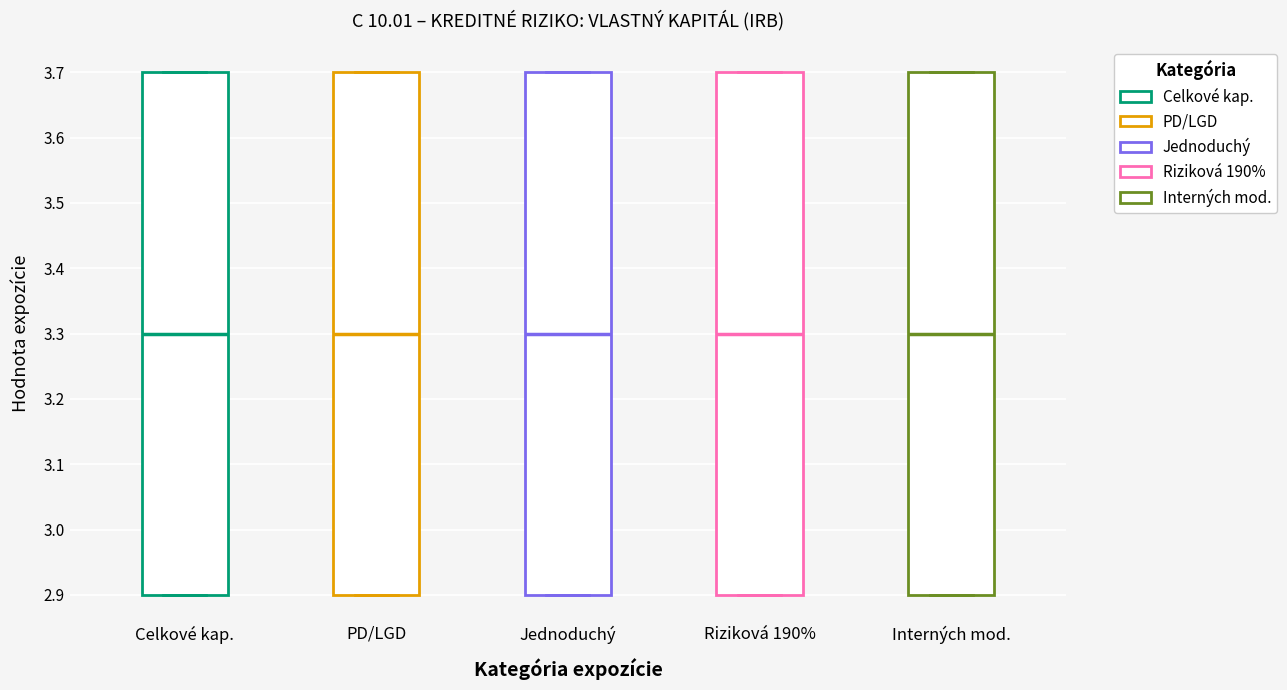

Reading left to right, read every box against the y-axis: the position of its median line, the range the box covers, and the ends of its whiskers. The values are not printed on the chart, so give them approximately, as read against the axis.

Celkové kap.: median 3.3, box 2.9 to 3.7, whiskers 2.9 to 3.7
PD/LGD: median 3.3, box 2.9 to 3.7, whiskers 2.9 to 3.7
Jednoduchý: median 3.3, box 2.9 to 3.7, whiskers 2.9 to 3.7
Riziková 190%: median 3.3, box 2.9 to 3.7, whiskers 2.9 to 3.7
Interných mod.: median 3.3, box 2.9 to 3.7, whiskers 2.9 to 3.7